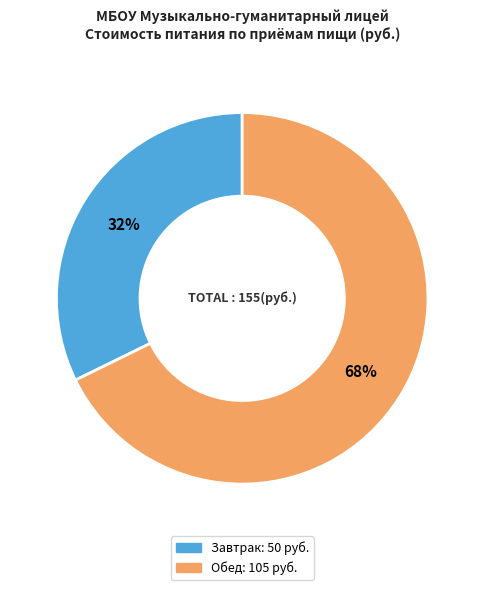

To the nearest percent, what is the combined percentage of Завтрак and Обед?

100%